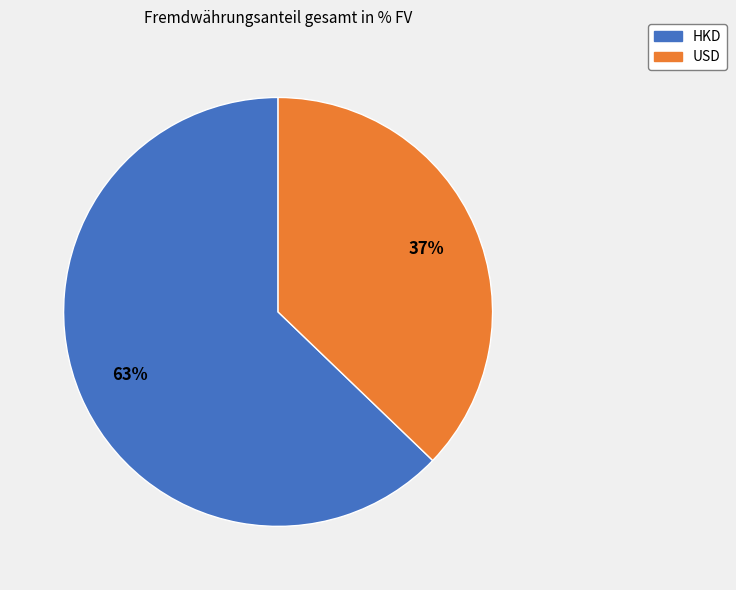

Rank the categories by value from highest to lowest.

HKD, USD